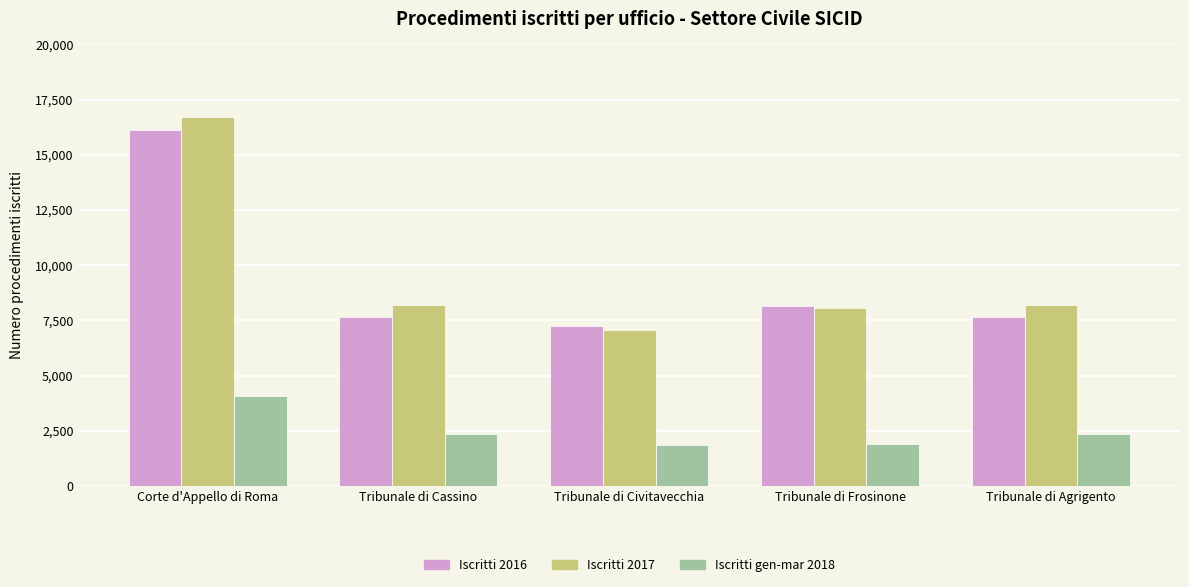

What is the greatest value displayed?

16724